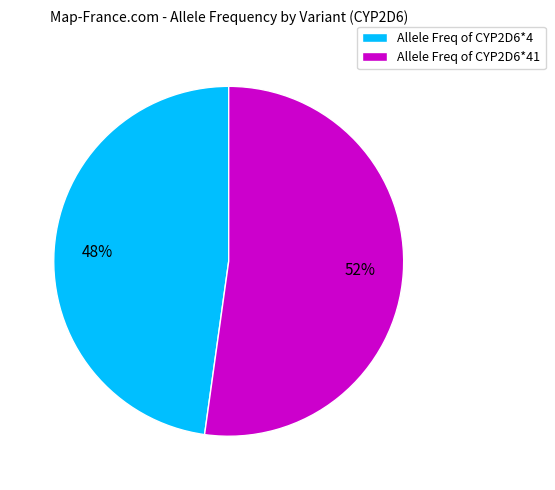

How many slices are in this pie chart?

2